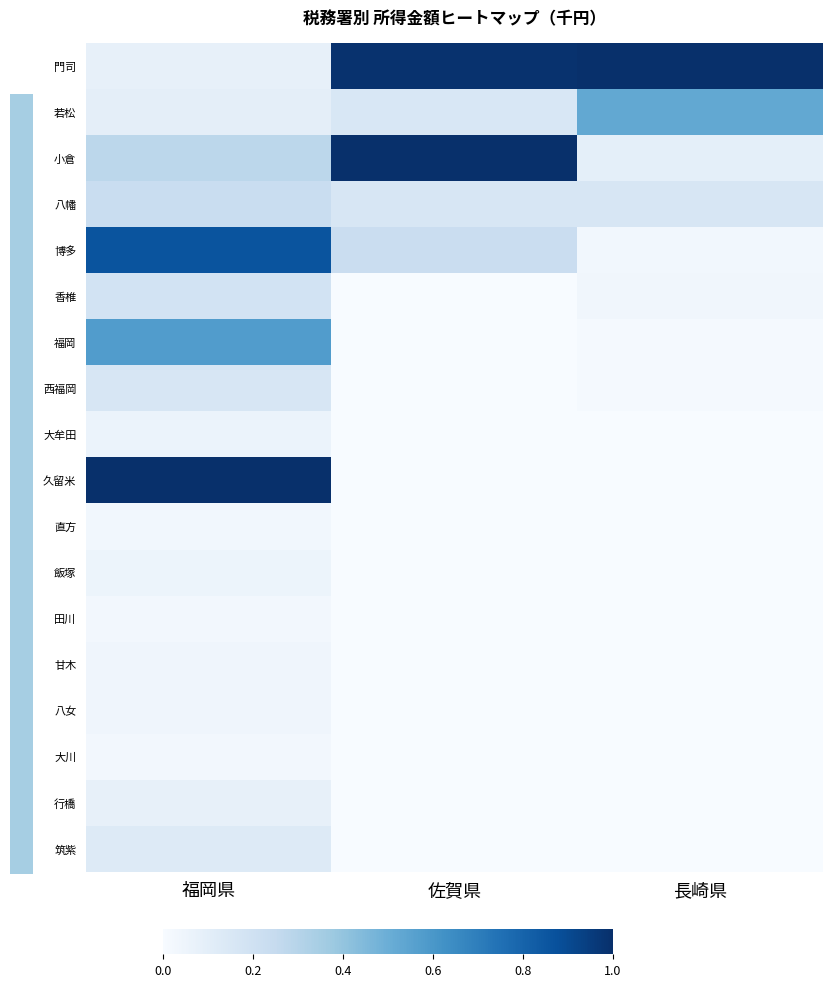

Which series has the largest range (max minus min)?

久留米